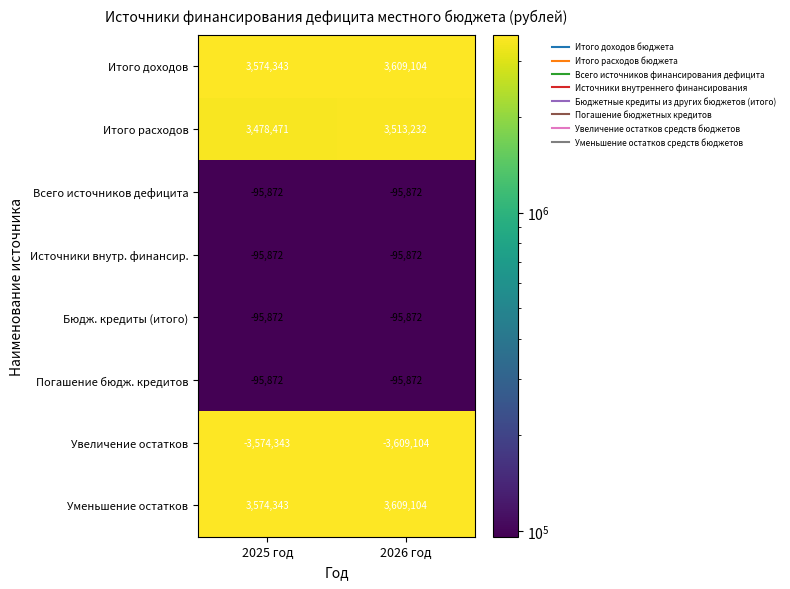

The value of Бюдж. кредиты (итого) at 2026 год is -95872. True or false?

True